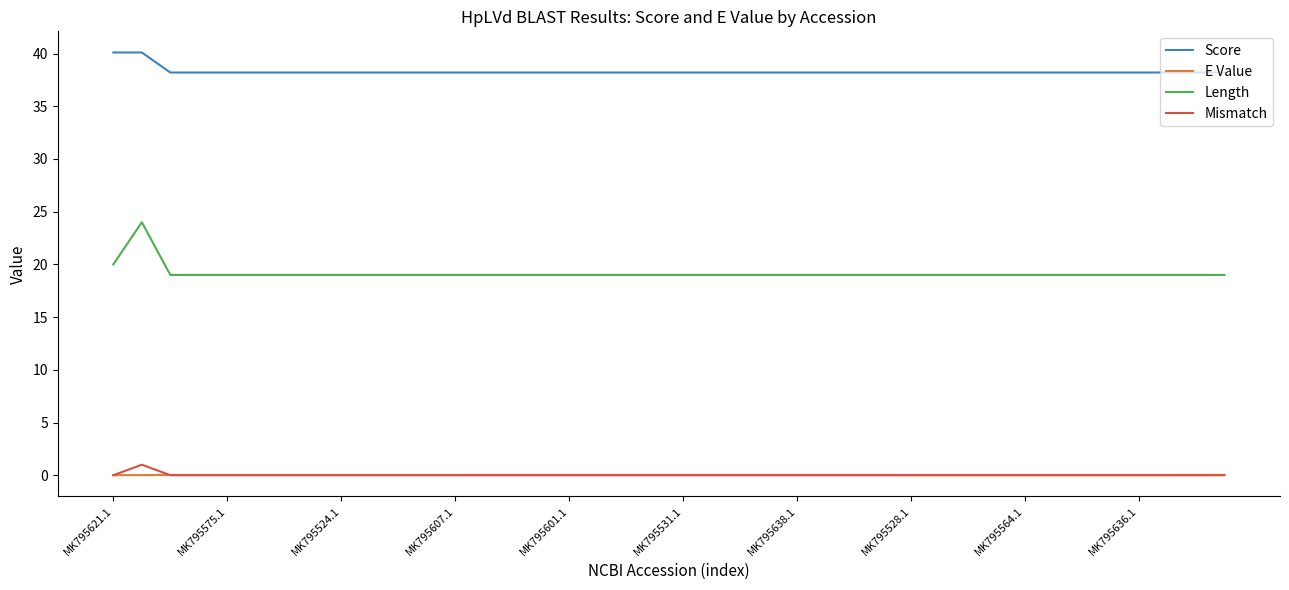

What are all the series names shown in the legend?

Score, E Value, Length, Mismatch